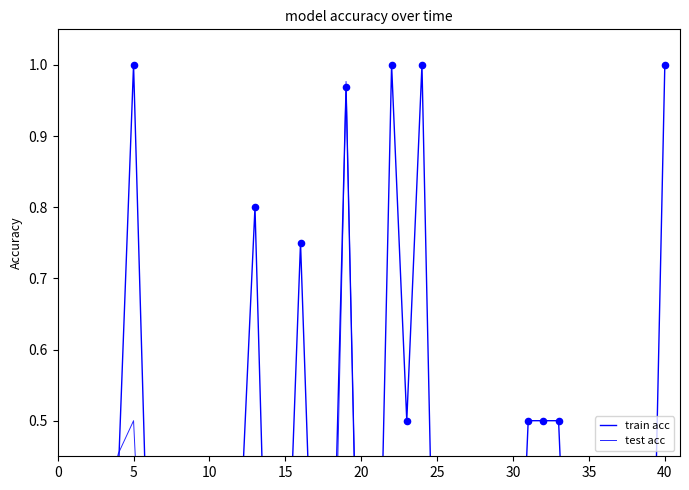

Which series has the widest spread of Y values?

train acc